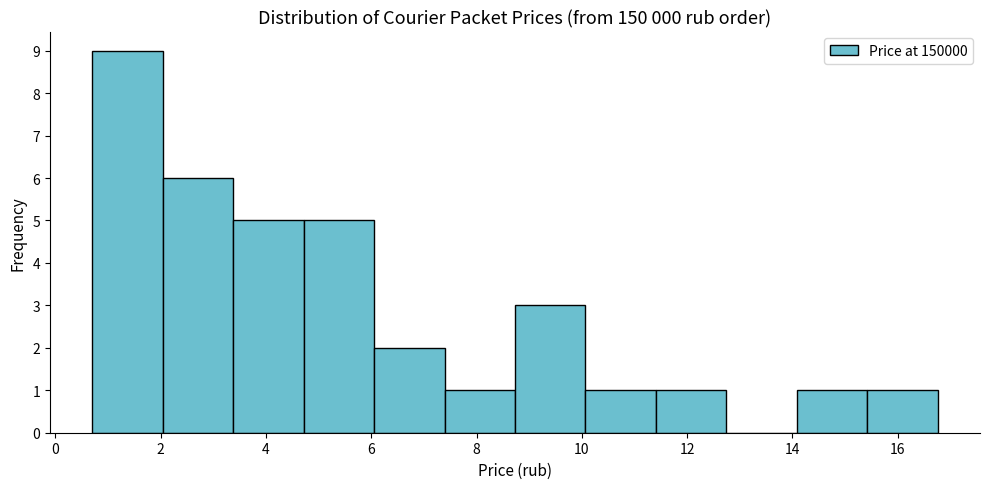

How tall is the bar that spans 14.0 to 15.4 on the x-axis? Neither the bar edges nor the heights are printed on the chart, so give them approximately, as read against the axes.

1